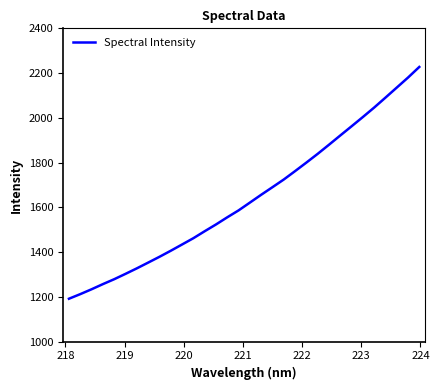

What is the smallest value displayed?

1191.5